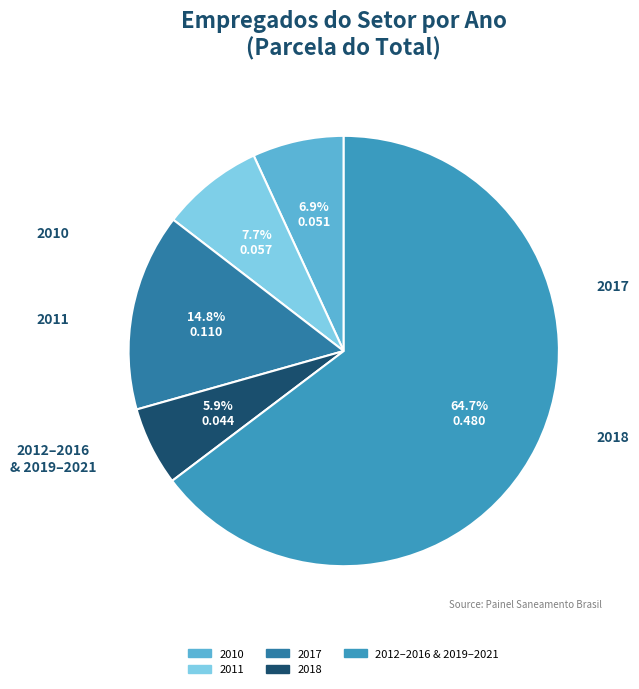

Is there any slice that represents more than half of the pie?

Yes